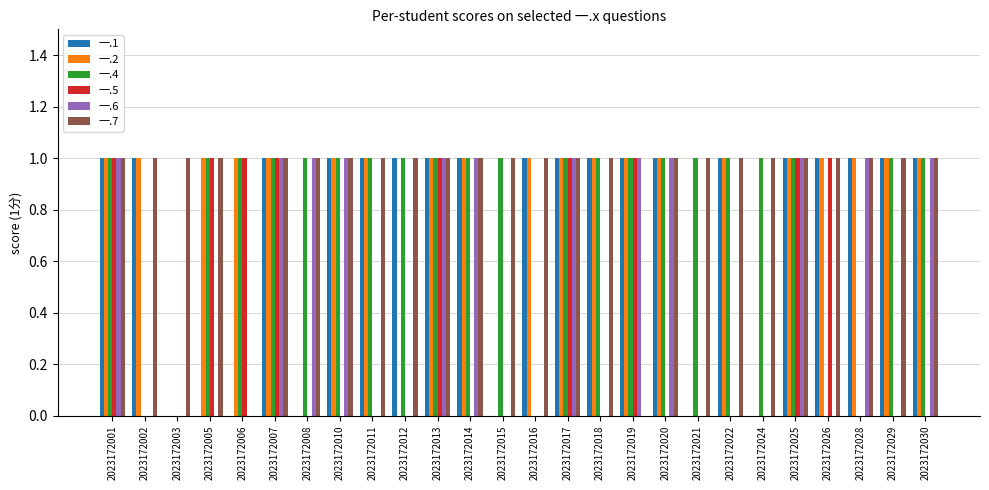

Which series changed the most between 2023172017 and 2023172020?

一.5